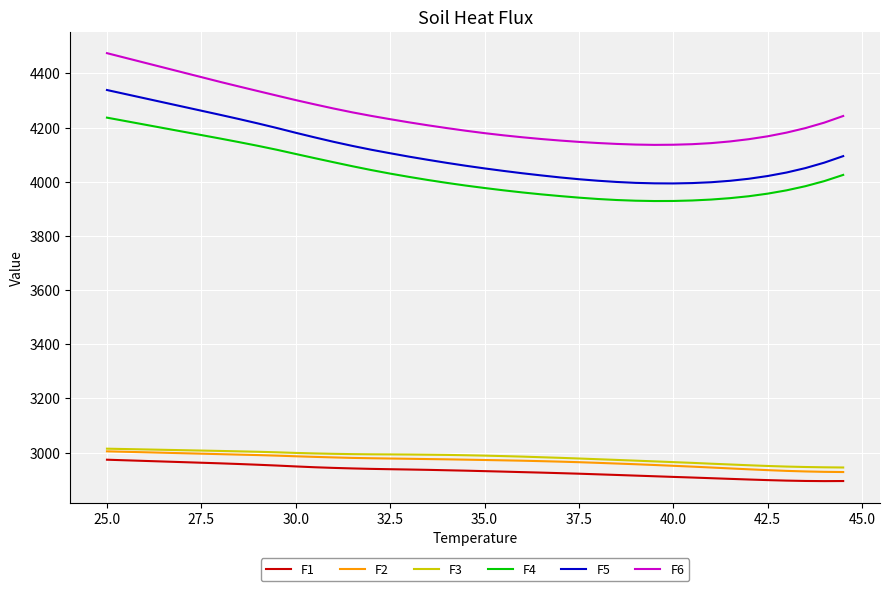

Which series has the largest range (max minus min)?

F5